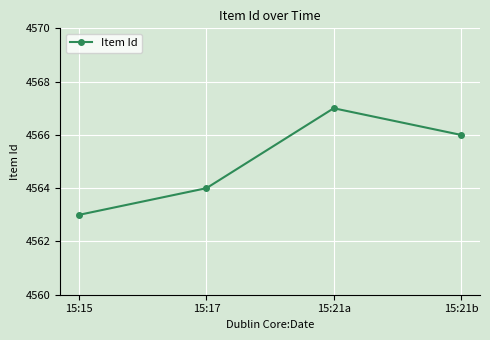

What is the change in value from 15:21a to 15:21b?

-1